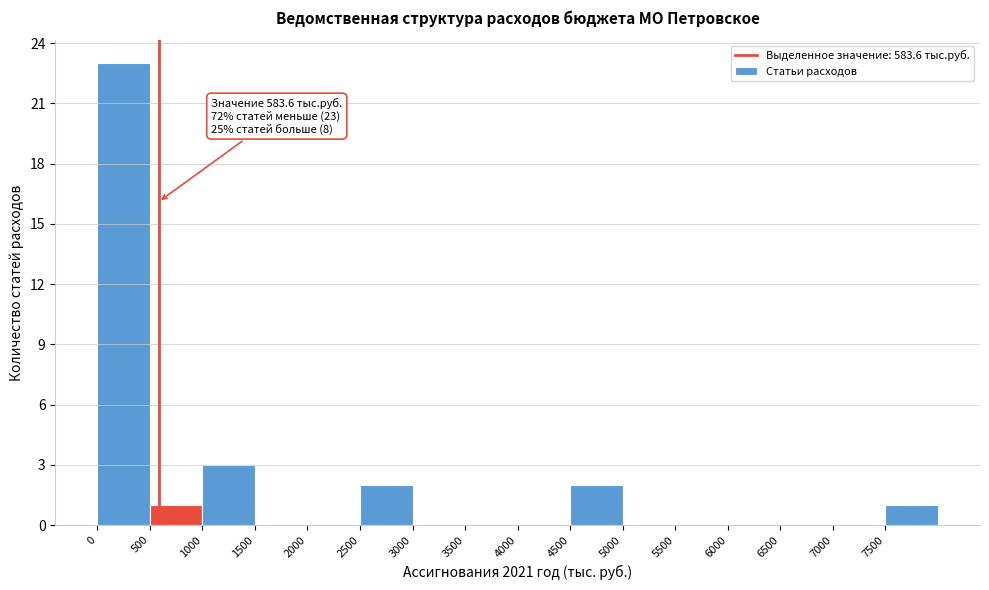

Which range on the x-axis has the tallest bar?

0 to 500